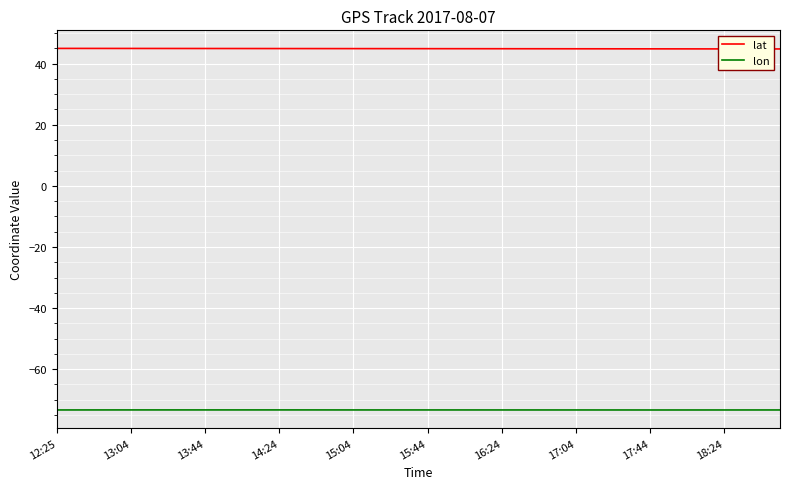

What is the maximum value shown in the chart?

45.0